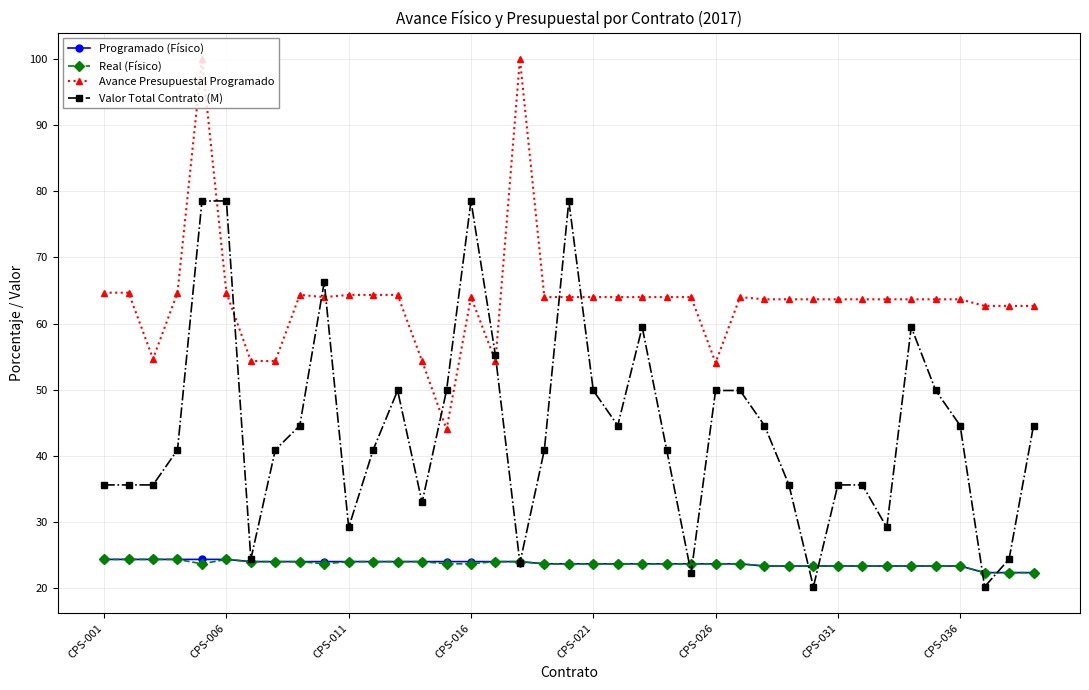

What is the value of the Valor Total Contrato (M) point at the 18th from the left?

23.8